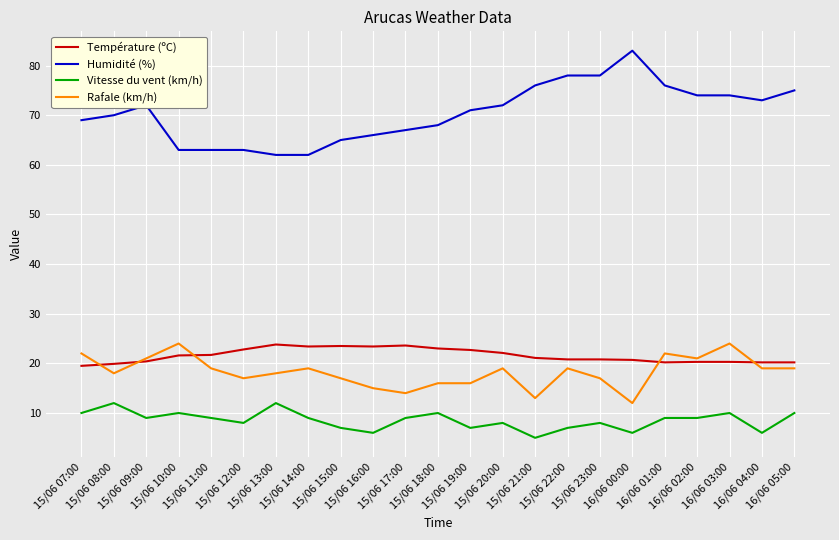

Is this an area chart (filled region under the line)?

No